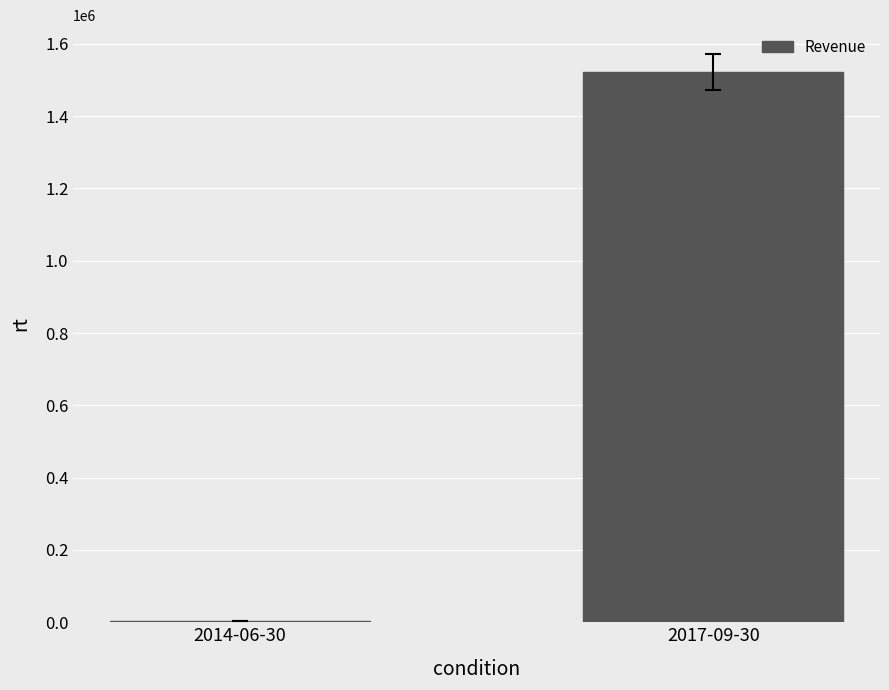

At which category does the chart reach its peak across all series?

2017-09-30